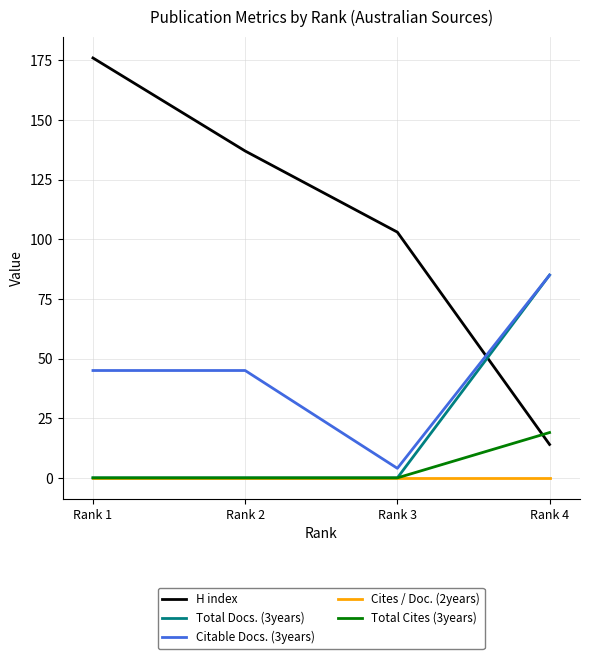

What is the difference between the second highest and minimum values in the H index series?

123